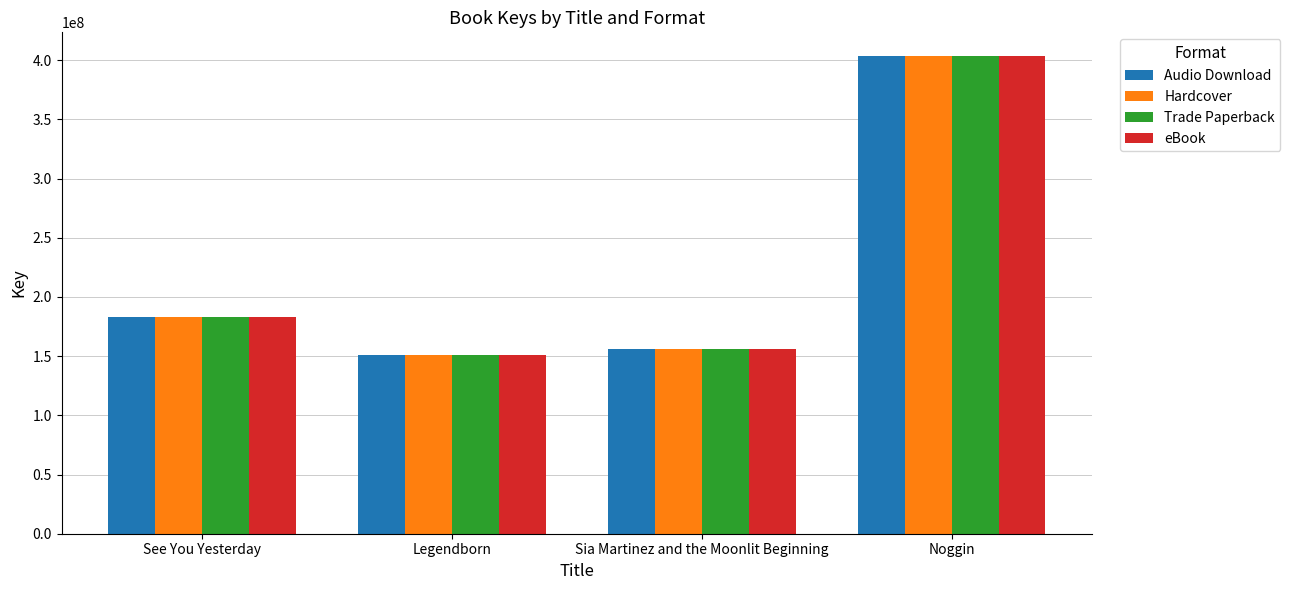

What is the difference between the maximum and second lowest values in the eBook series?

247578297